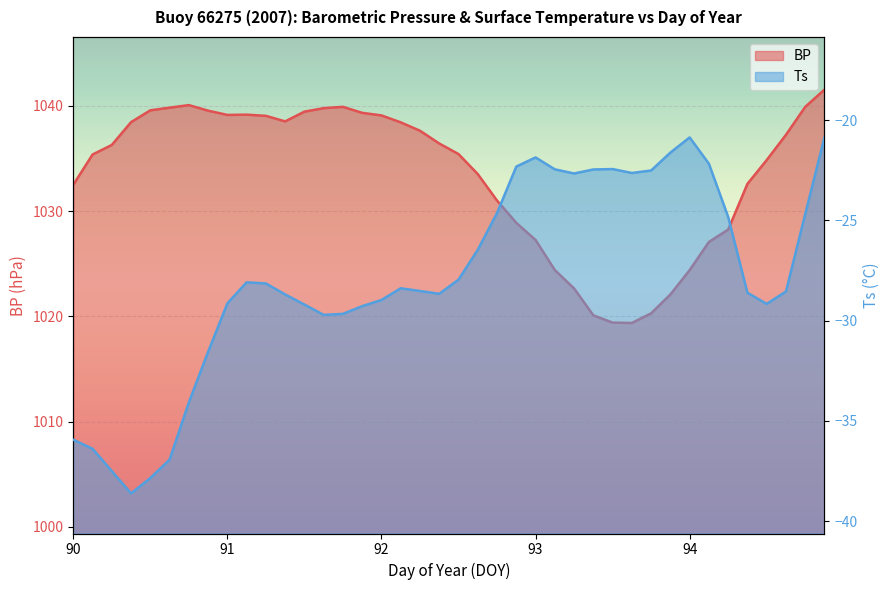

Rank the series at 93.75 from lowest to highest value.

Ts, BP